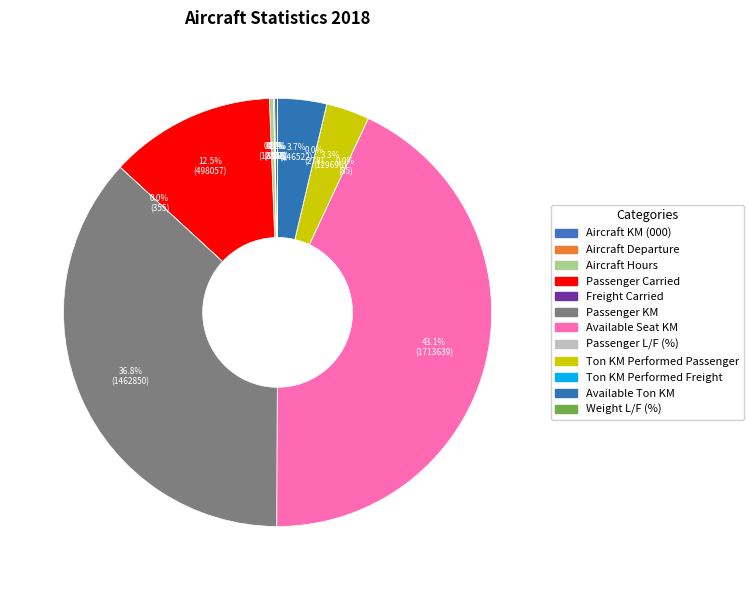

What is the ratio of the value at Passenger Carried to the value at Ton KM Performed Freight?

1791.6